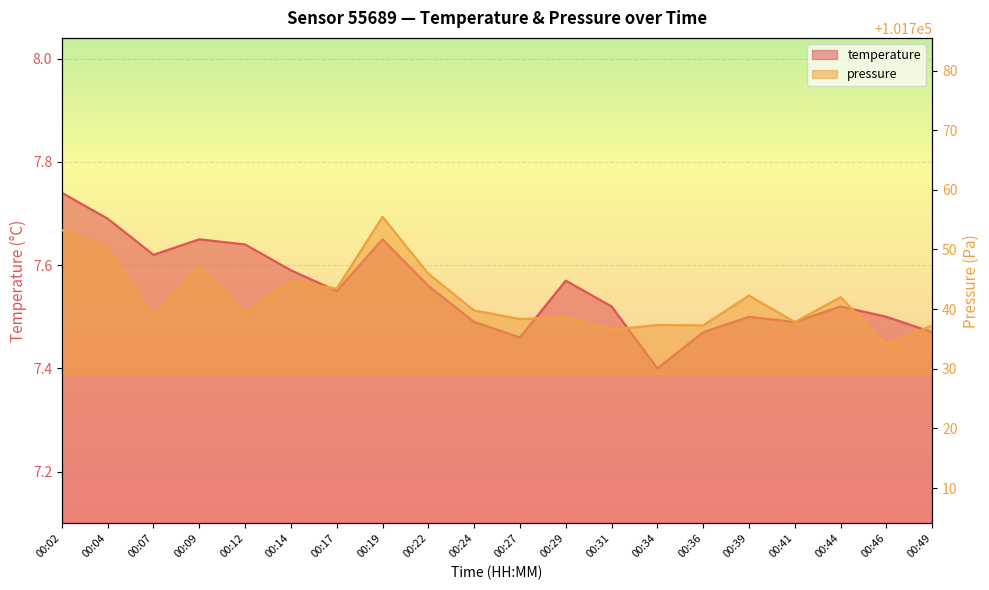

Count the number of categories in the chart.

20